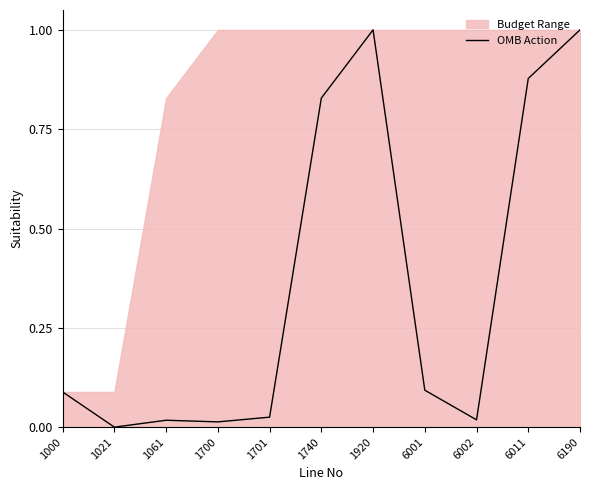

How many data points are above 0?

10